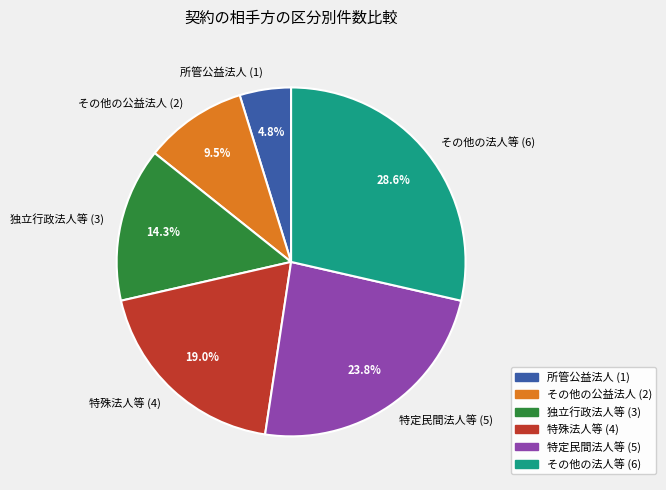

To the nearest percent, what portion does その他の法人等 represent?

29%